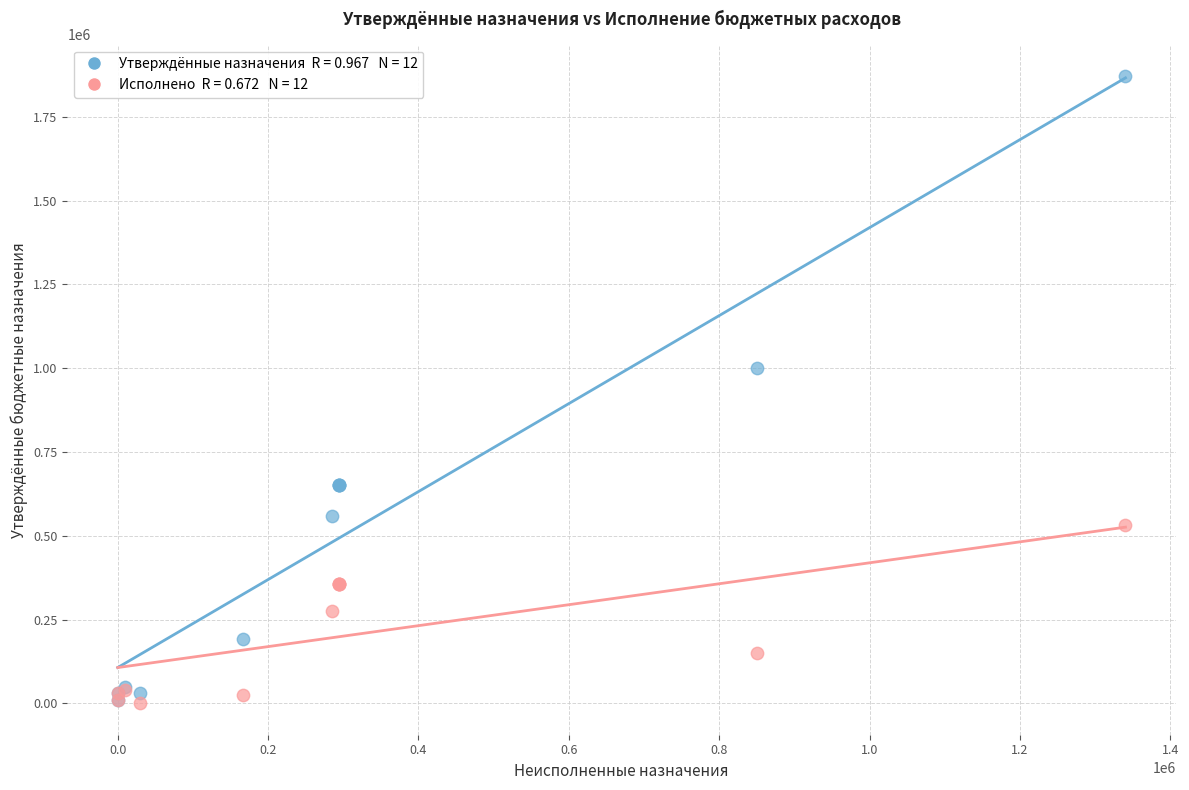

Across all series, what Y value is closest to 935750?

1000000.0